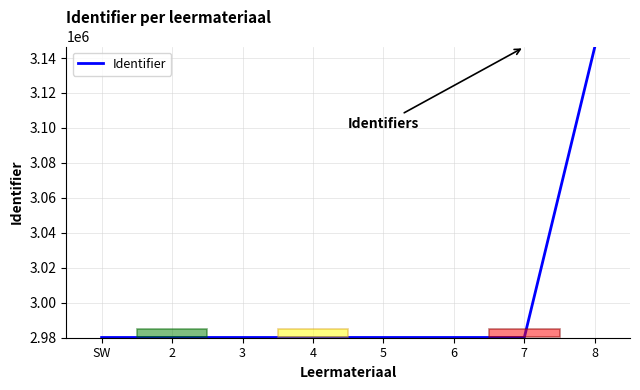

What is the sum of all values?

24006573